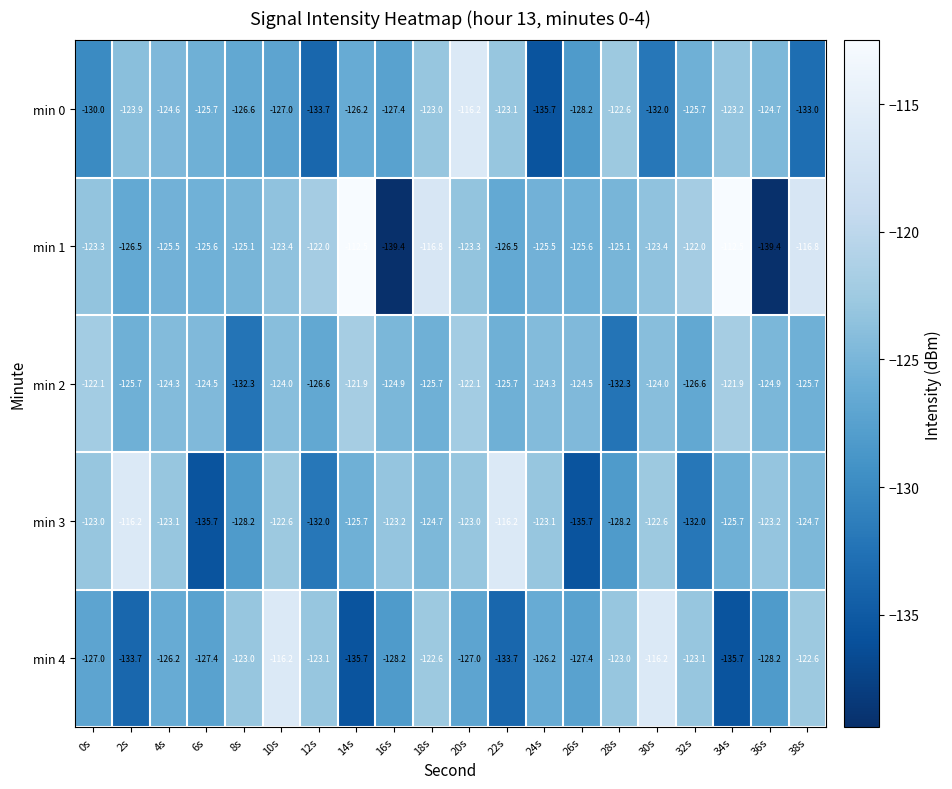

Rank the series at 28s from lowest to highest value.

min 2, min 3, min 1, min 4, min 0